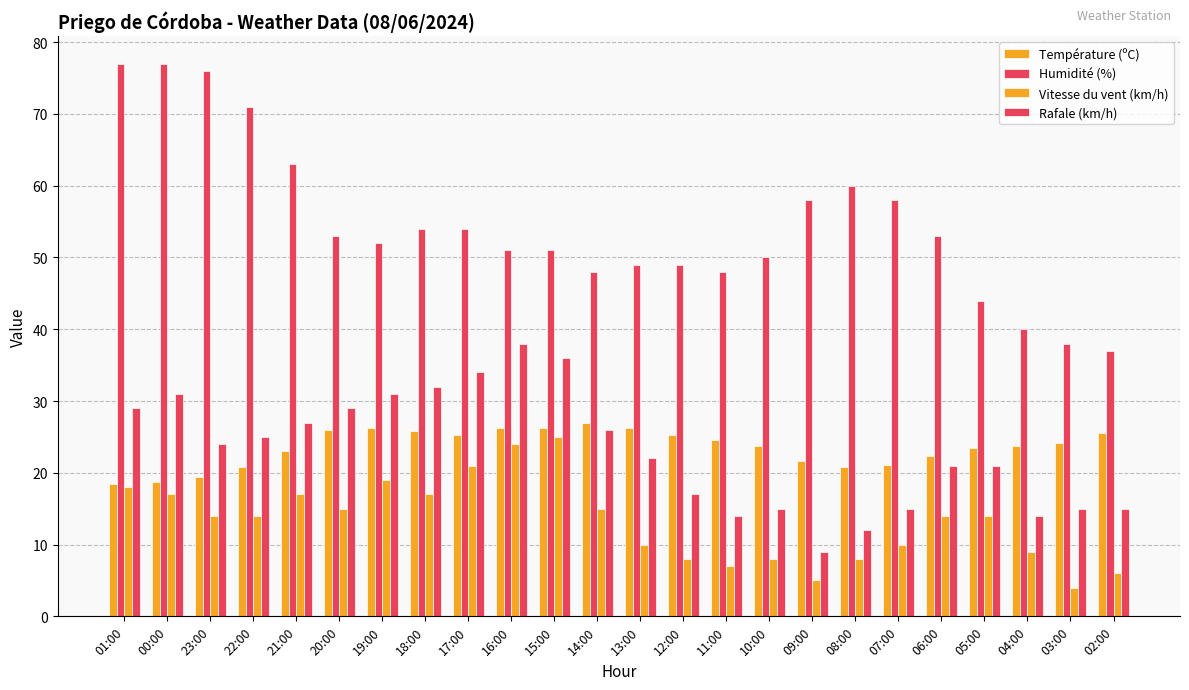

What is the total value across all series at 04:00?

86.8